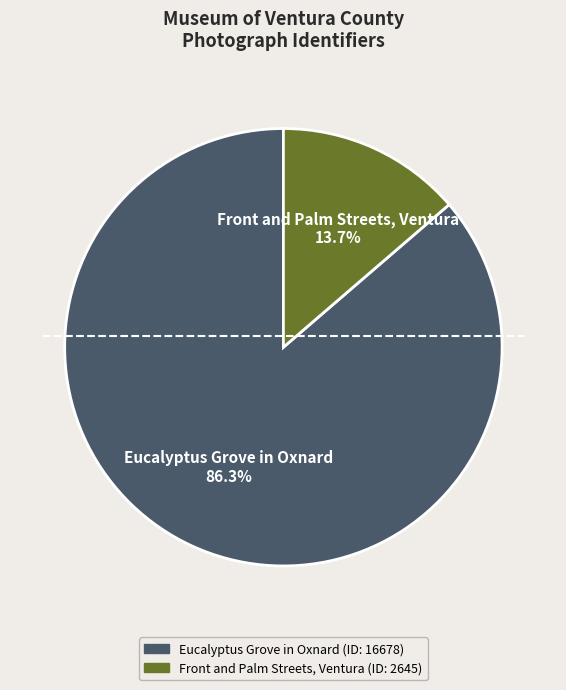

The Eucalyptus Grove in Oxnard slice represents 72% of the pie. True or false?

False